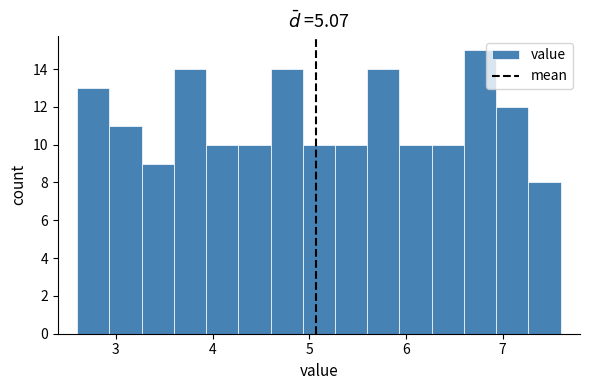

Read against the x-axis, roughly where is the centre of the tallest bar?

6.8